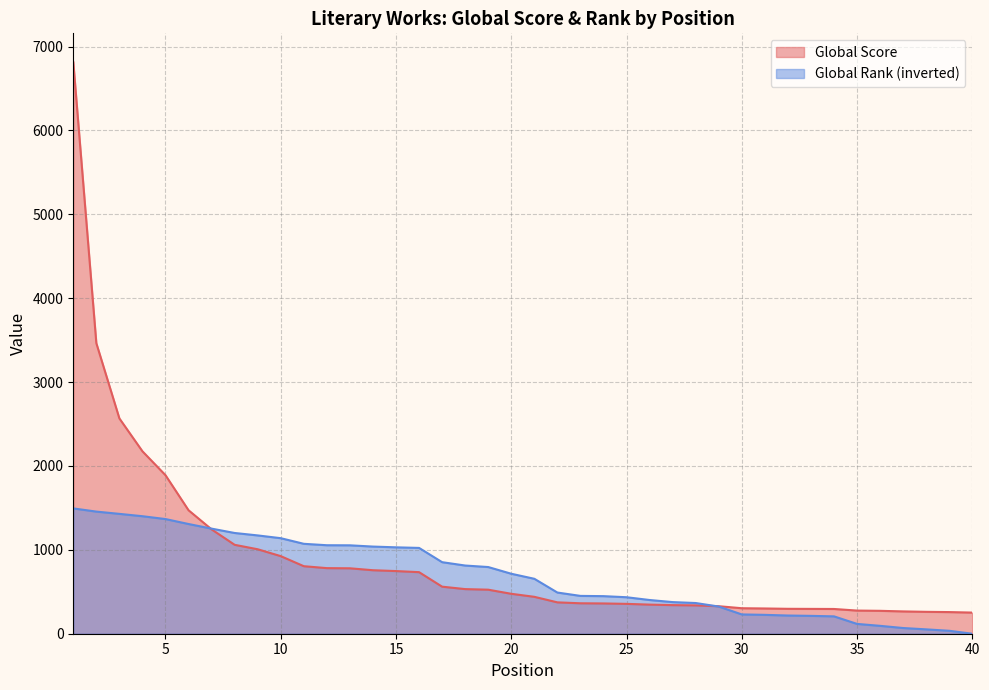

How many values in Global Rank are above zero?

39